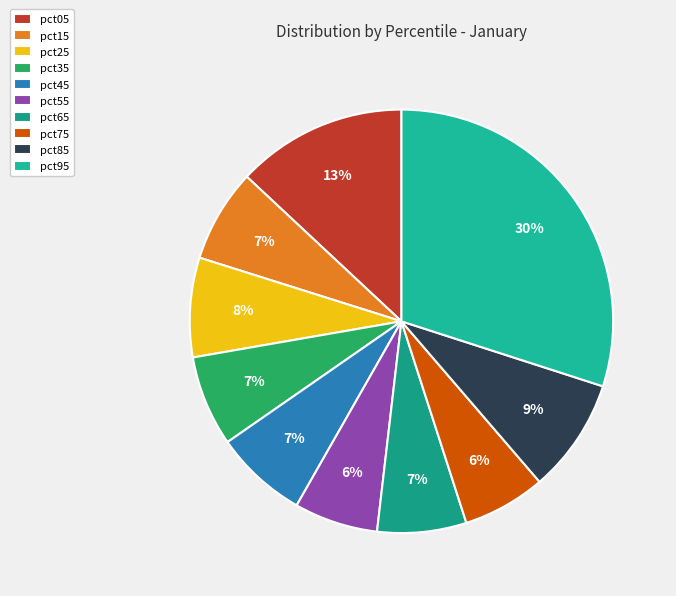

Which slice is the smallest?

pct75